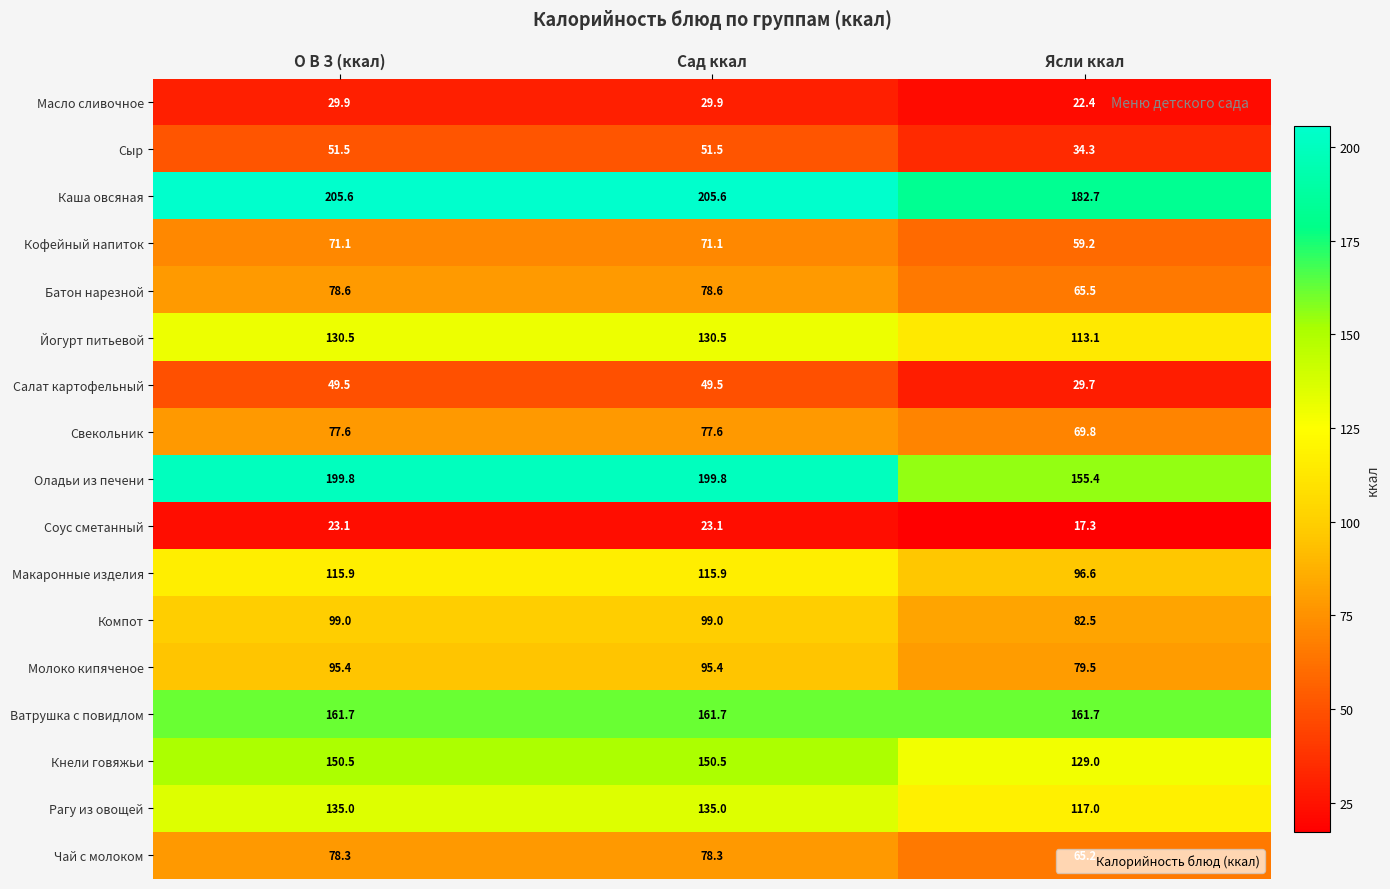

What is the greatest value displayed?

205.6